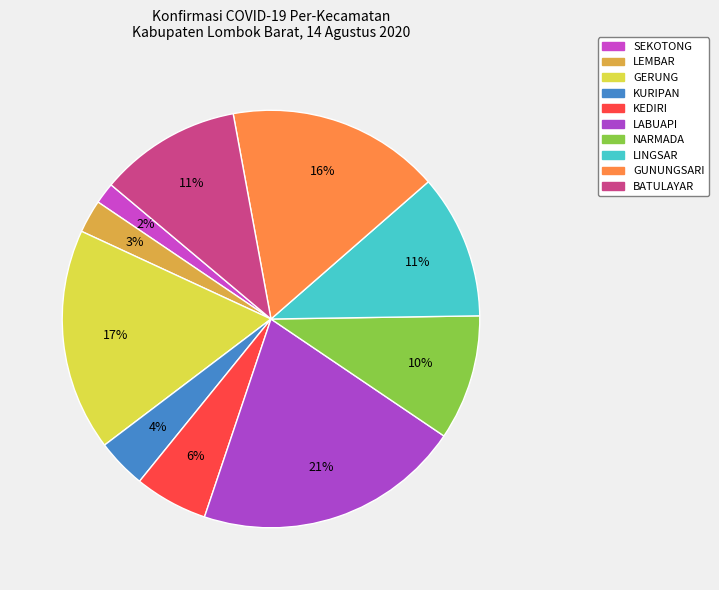

Does any single category account for the majority?

No